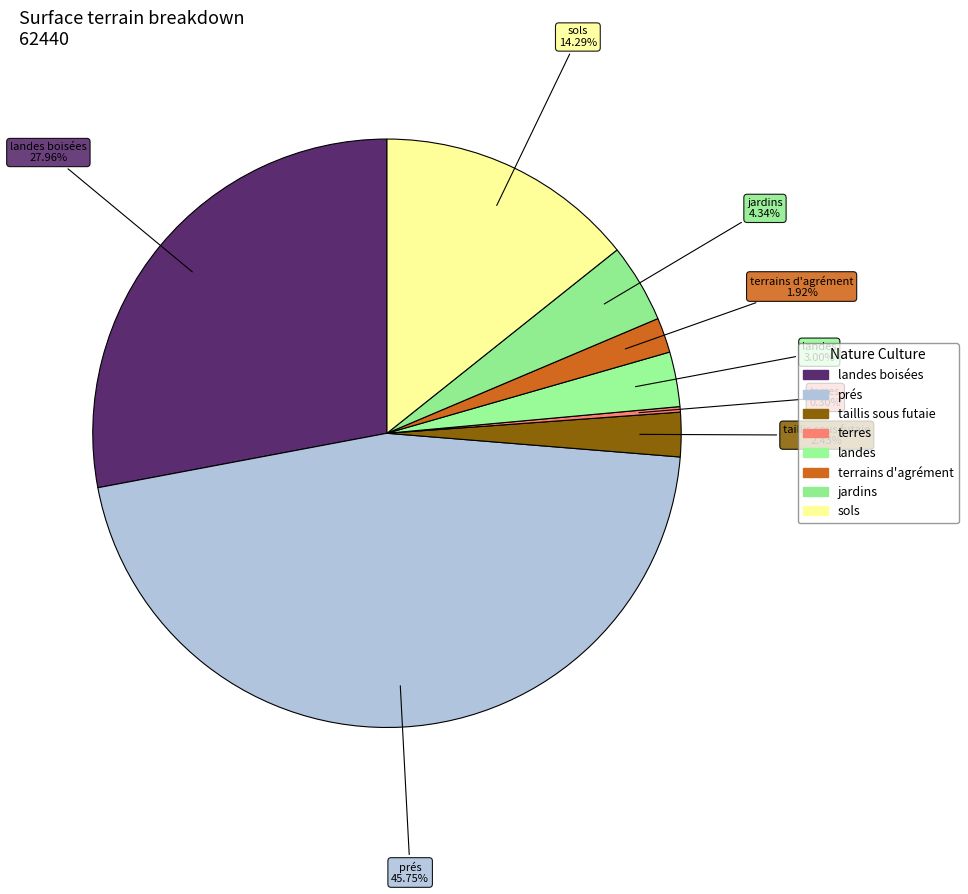

How many segments does this pie chart have?

8